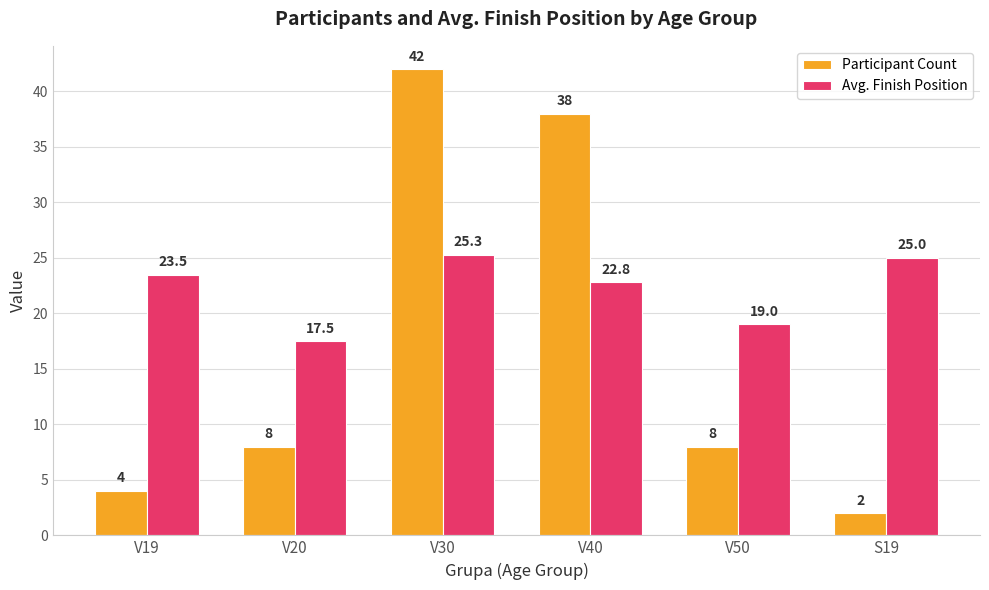

What is the difference between the Avg. Finish Position values at V50 and S19?

6.0